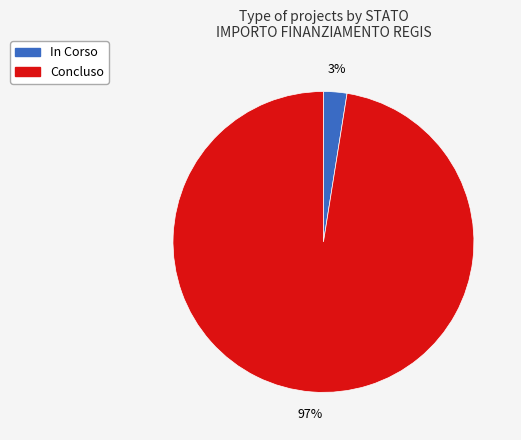

Is the sum of In Corso and Concluso greater than half?

Yes